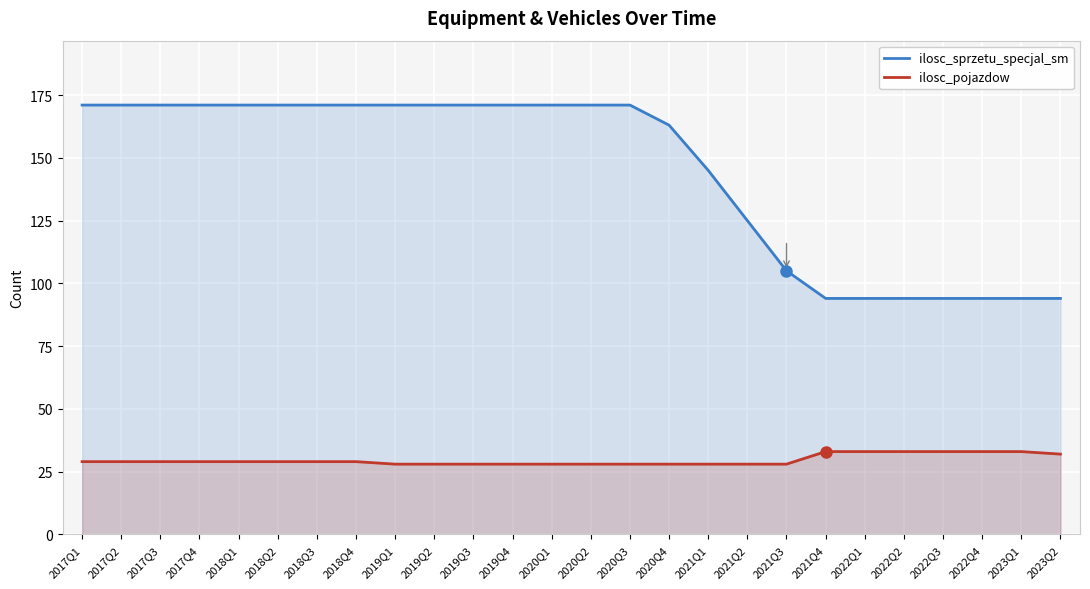

True or false: ilosc_sprzetu_specjal_sm has more than 2 interior local peaks.

False